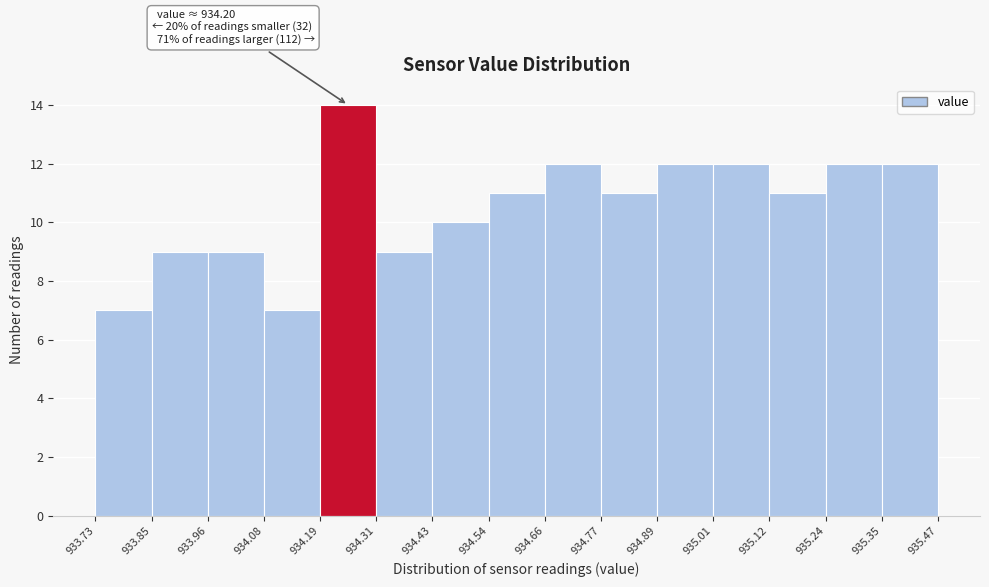

Which range on the x-axis has the tallest bar?

934.19 to 934.31